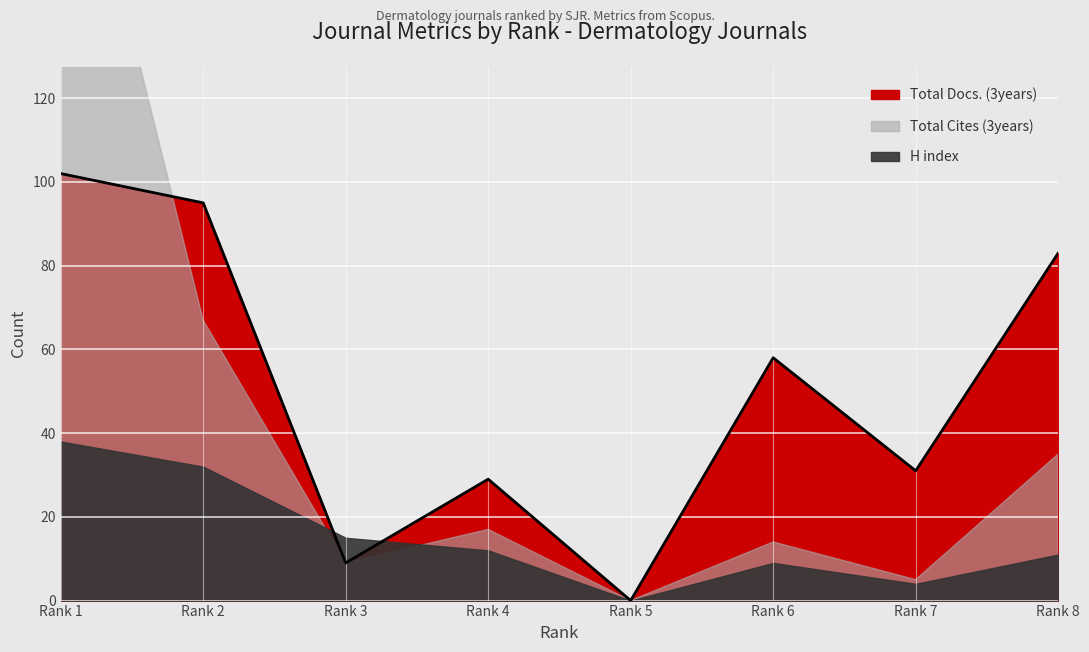

At how many categories does at least one series exceed 2?

7